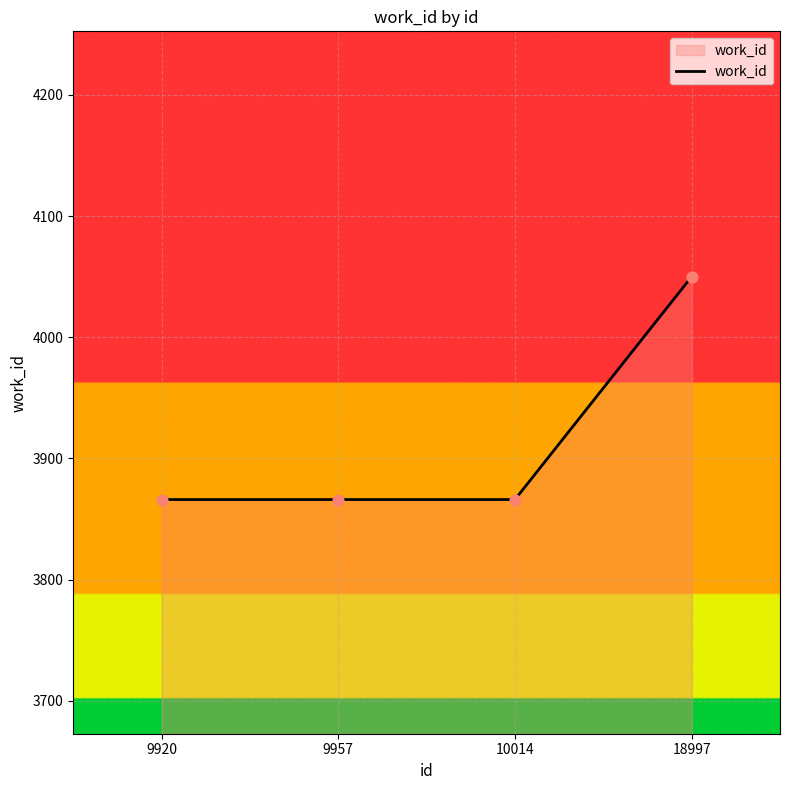

What is the change in value from 10014 to 18997?

+184